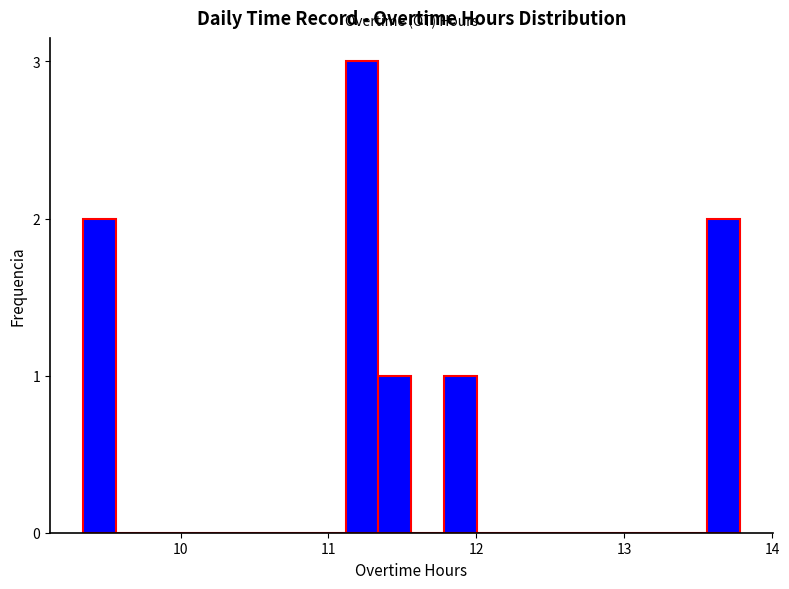

Read against the x-axis, roughly where is the centre of the tallest bar?

11.2